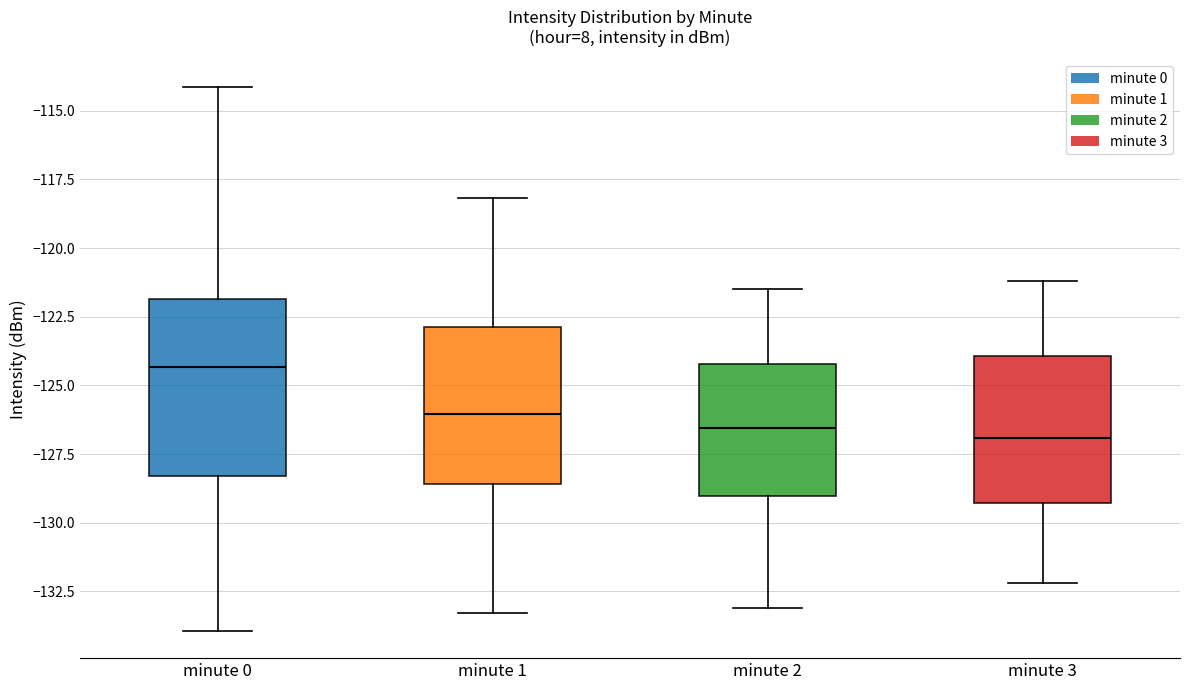

Comparing the boxes themselves (not the whiskers), which one is the tallest?

minute 0